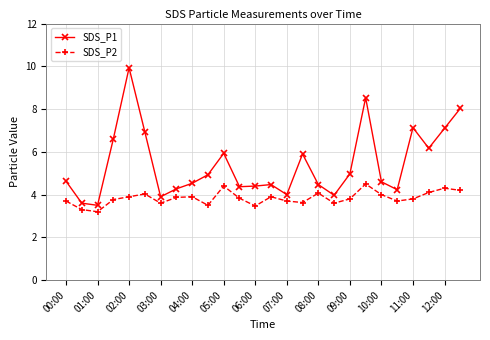

What is the value of the SDS_P1 point at the 3rd from the left?

3.5